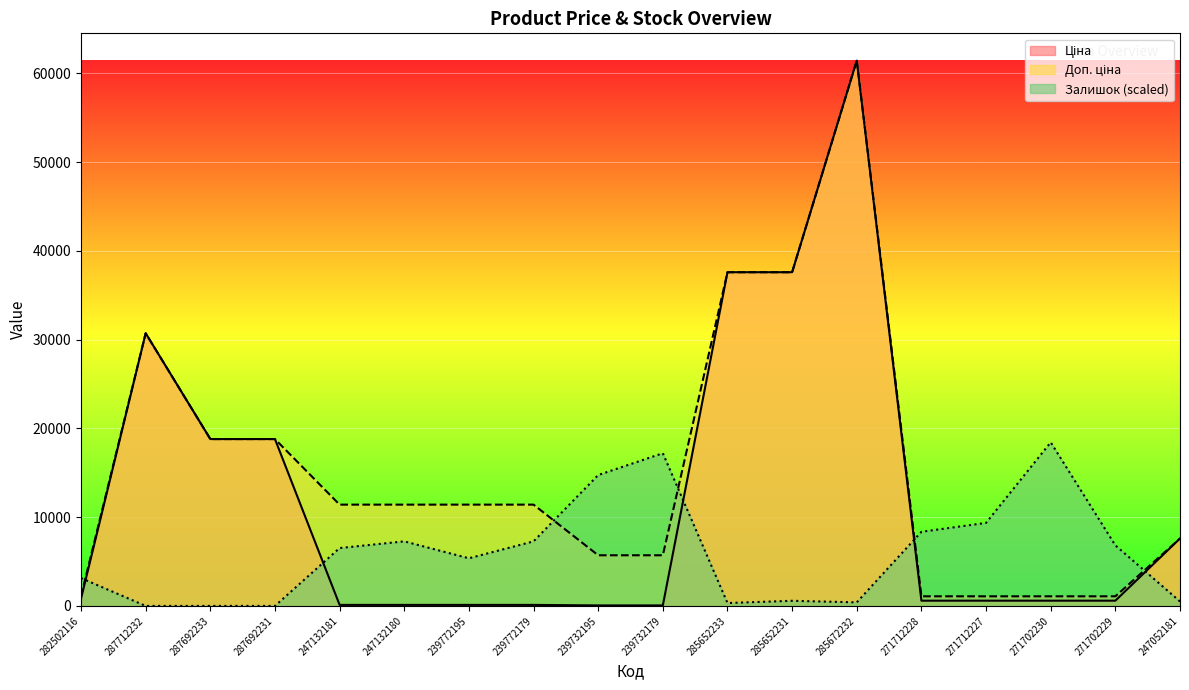

Reading left to right, extract all data points from this chart.

Ціна: 282502116=818.5	287712232=30717.1	287692233=18796.8	287692231=18796.8	247132181=114.1	247132180=114.1	239772195=114.1	239772179=114.1	239732195=57.0	239732179=57.0	285652233=37593.6	285652231=37593.6	285672232=61434.3	271712228=589.9	271712227=589.9	271702230=589.9	271702229=589.9	247052181=7596.5
Доп. ціна: 282502116=1109.2	287712232=30717.1	287692233=18796.8	287692231=18796.8	247132181=11410.0	247132180=11410.0	239772195=11410.0	239772179=11410.0	239732195=5705.0	239732179=5705.0	285652233=37593.6	285652231=37593.6	285672232=61434.3	271712228=1081.7	271712227=1081.7	271702230=1081.7	271702229=1081.7	247052181=7596.5
Залишок: 282502116=3134.4	287712232=0.0	287692233=0.0	287692231=0.0	247132181=6519.6	247132180=7271.8	239772195=5366.1	239772179=7271.8	239732195=14744.2	239732179=17201.6	285652233=326.0	285652231=576.7	285672232=401.2	271712228=8350.0	271712227=9353.1	271702230=18430.3	271702229=6820.5	247052181=501.5